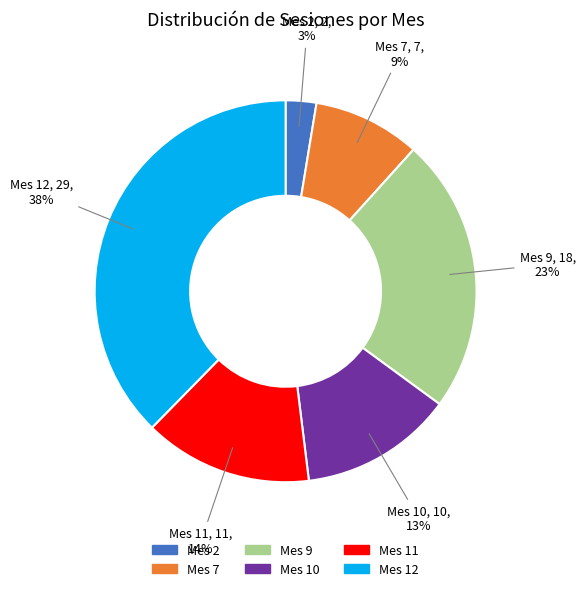

To the nearest percent, what is the average slice percentage?

17%